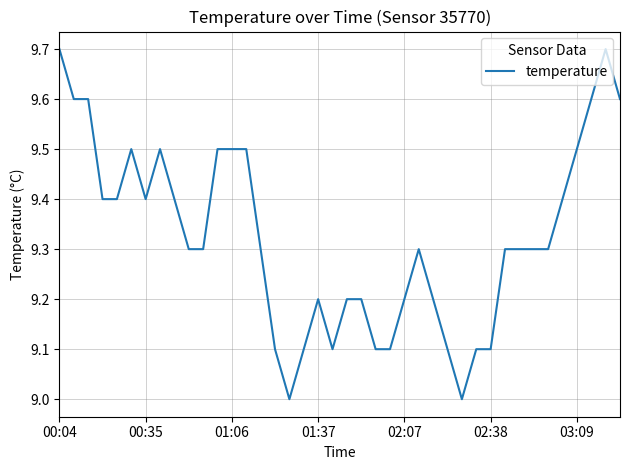

What is the greatest value displayed?

9.7